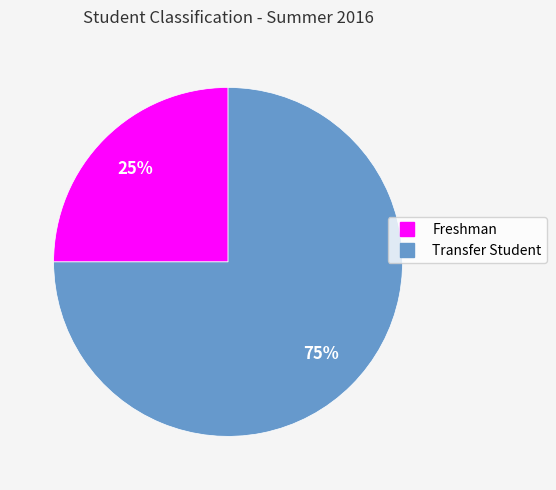

The Freshman slice represents 10% of the pie. True or false?

False